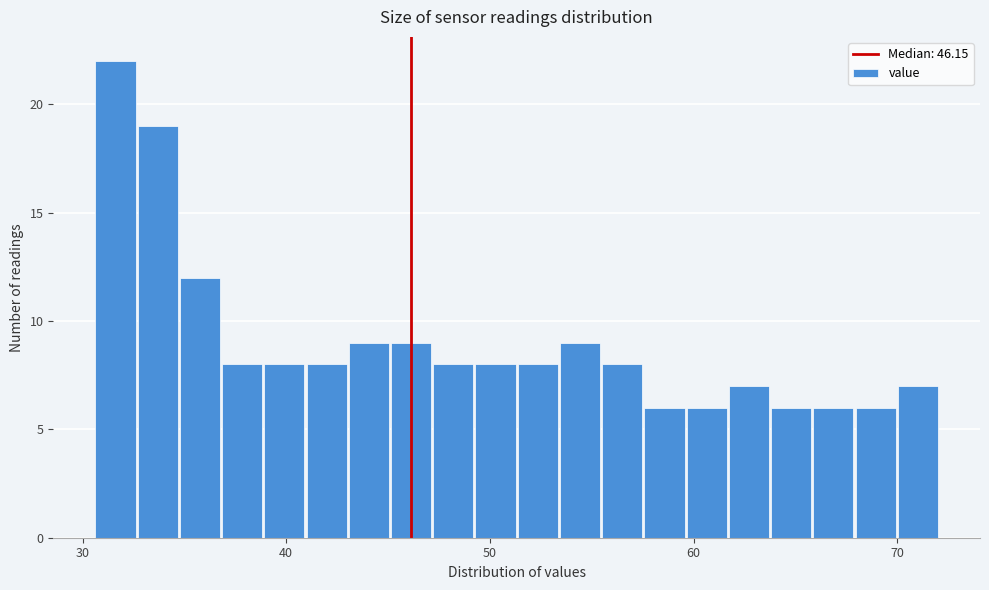

Read against the x-axis, roughly where is the centre of the tallest bar?

32